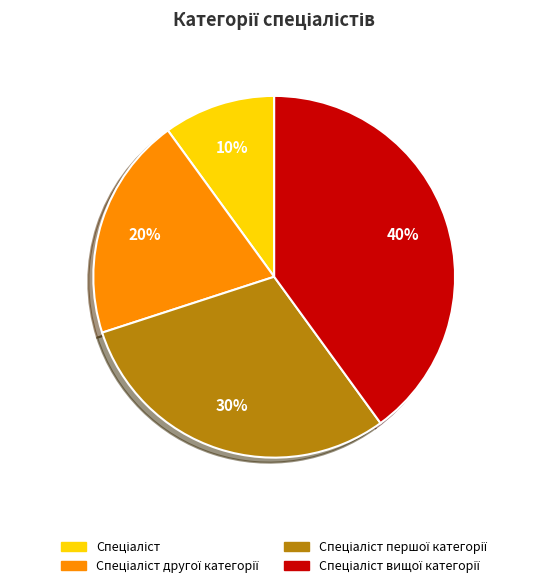

Is there a majority slice in this chart?

No